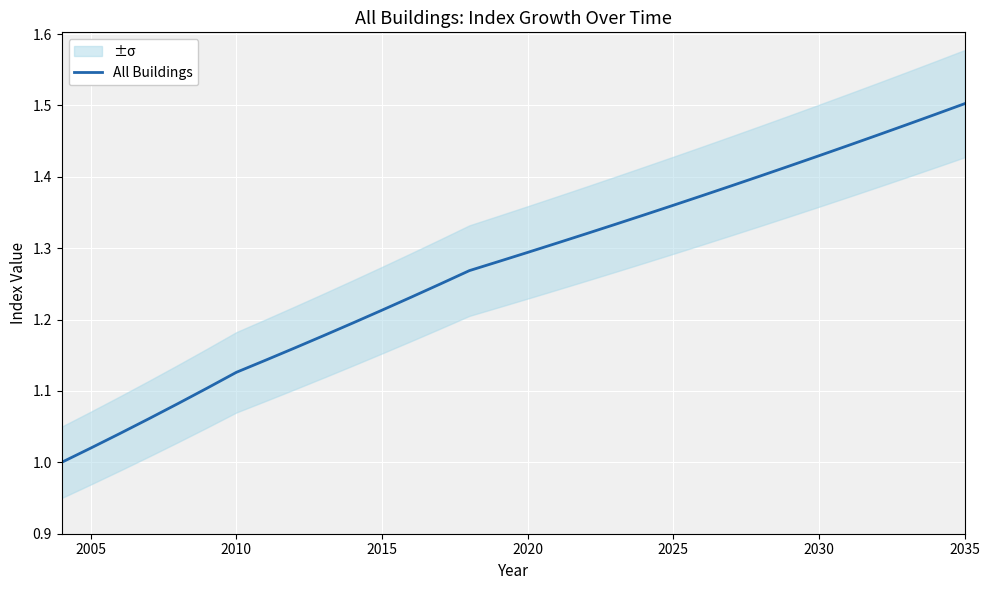

What is the difference between the maximum and minimum values?

0.5